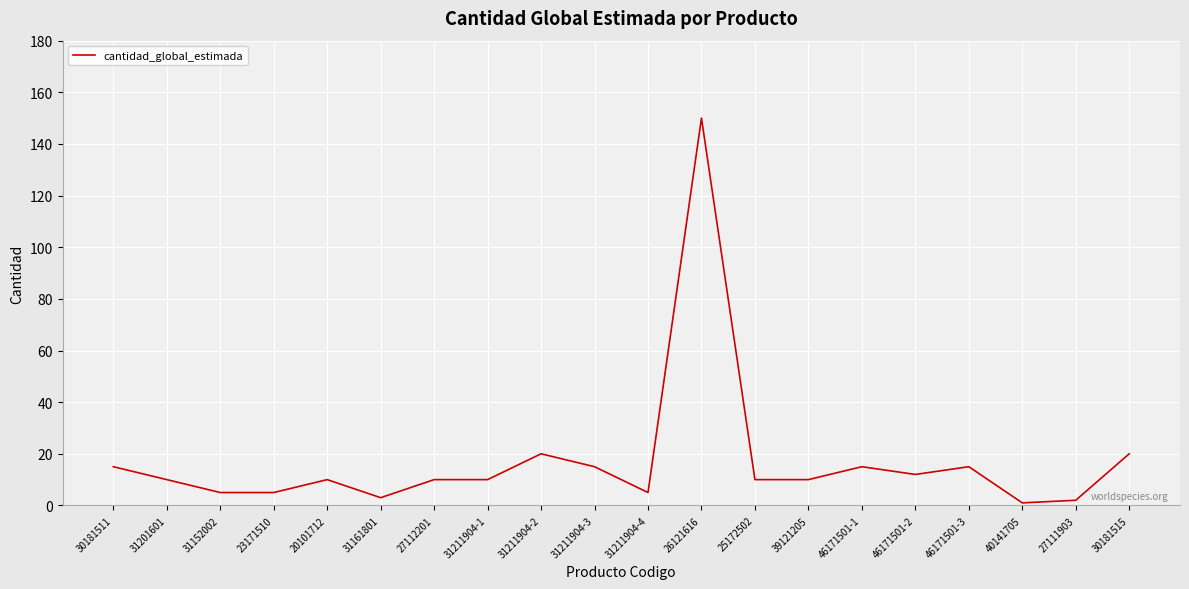

What position from the left is 31211904-4?

11